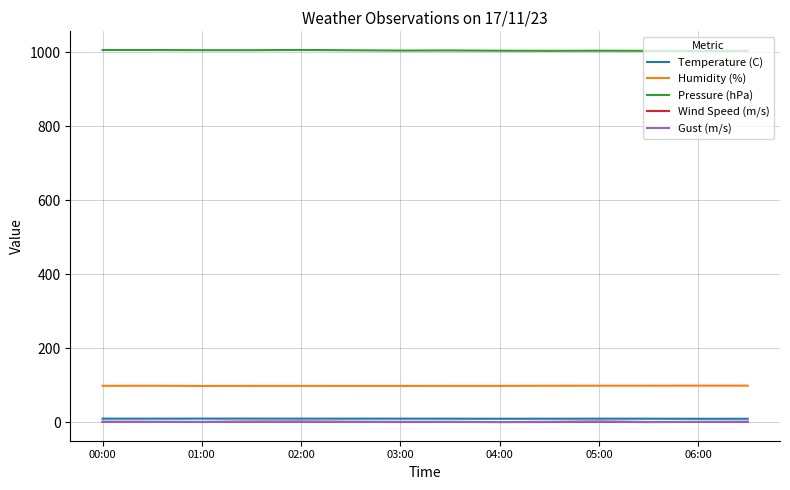

True or false: Gust (m/s) and Humidity (%) intersect in this chart.

False